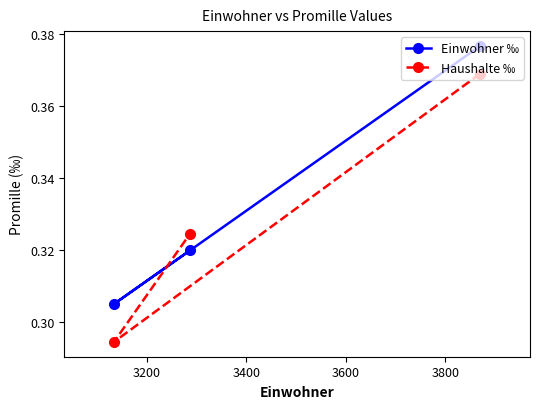

How many lines are shown in the chart?

2